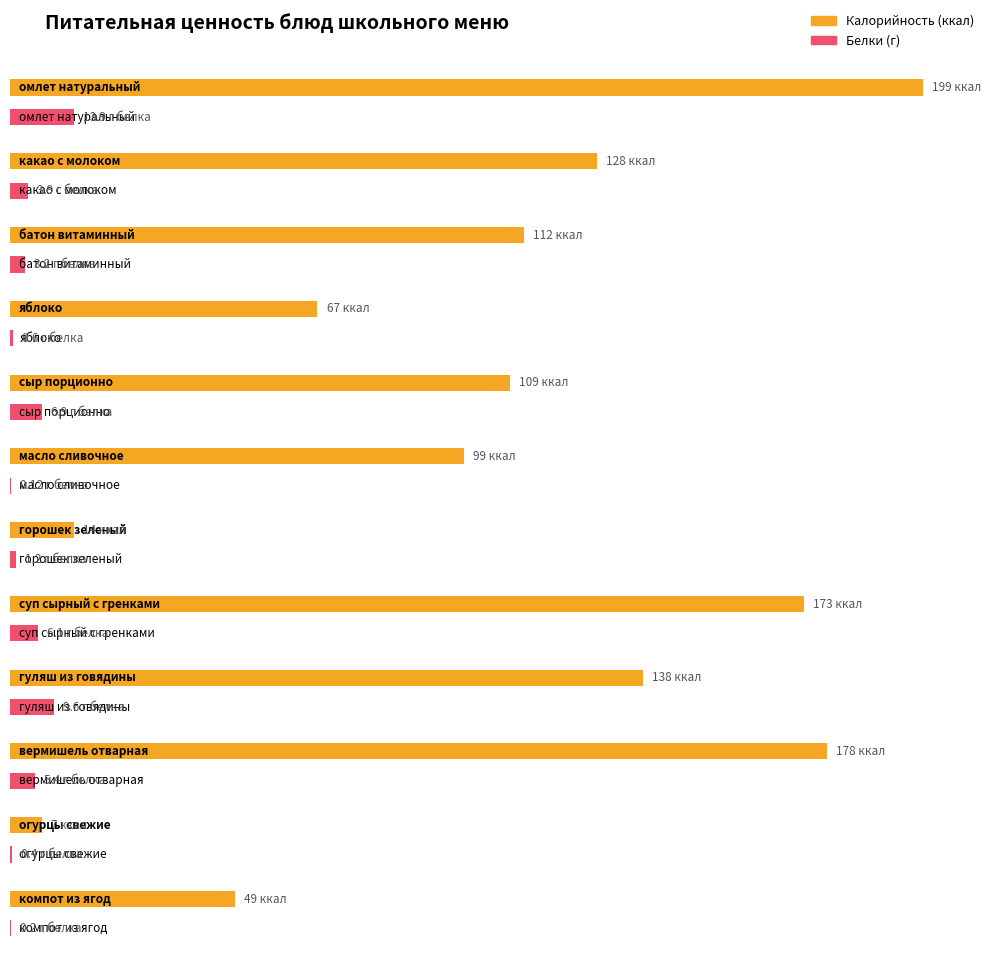

Reading left to right, extract all data points from this chart.

Калорийность: 199.0	128.0	112.0	67.0	109.0	99.0	14.0	173.0	138.0	178.0	7.0	49.0
Белки: 13.9	3.9	3.2	0.6	6.9	0.1	1.2	6.1	9.6	5.4	0.4	0.2